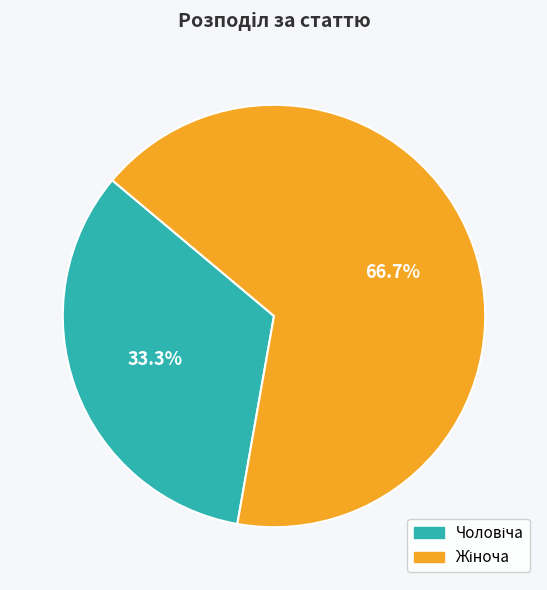

Does any single category account for the majority?

Yes